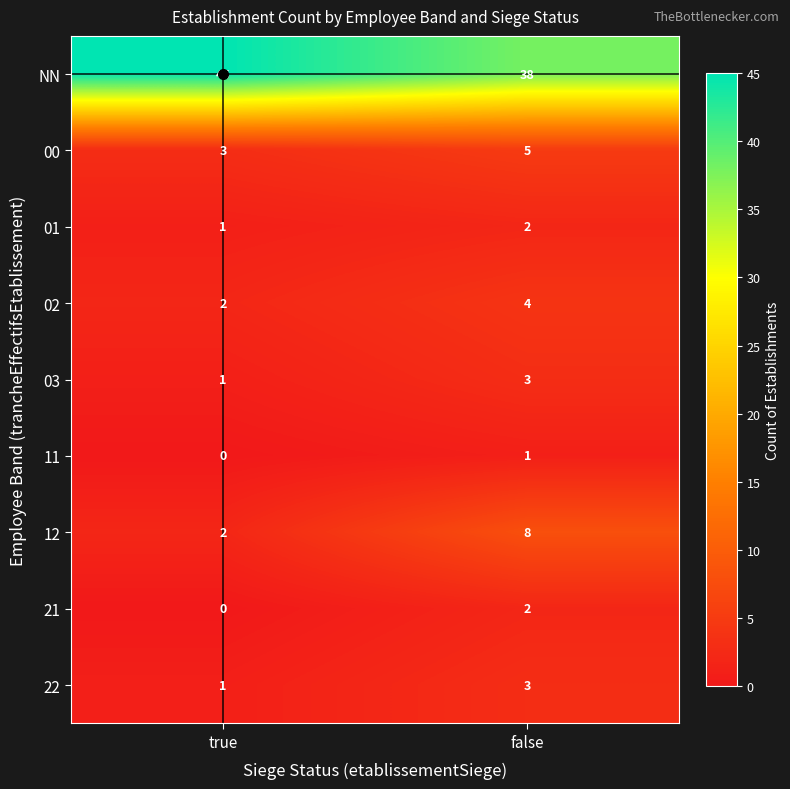

Between true and false, which series saw the biggest shift?

NN